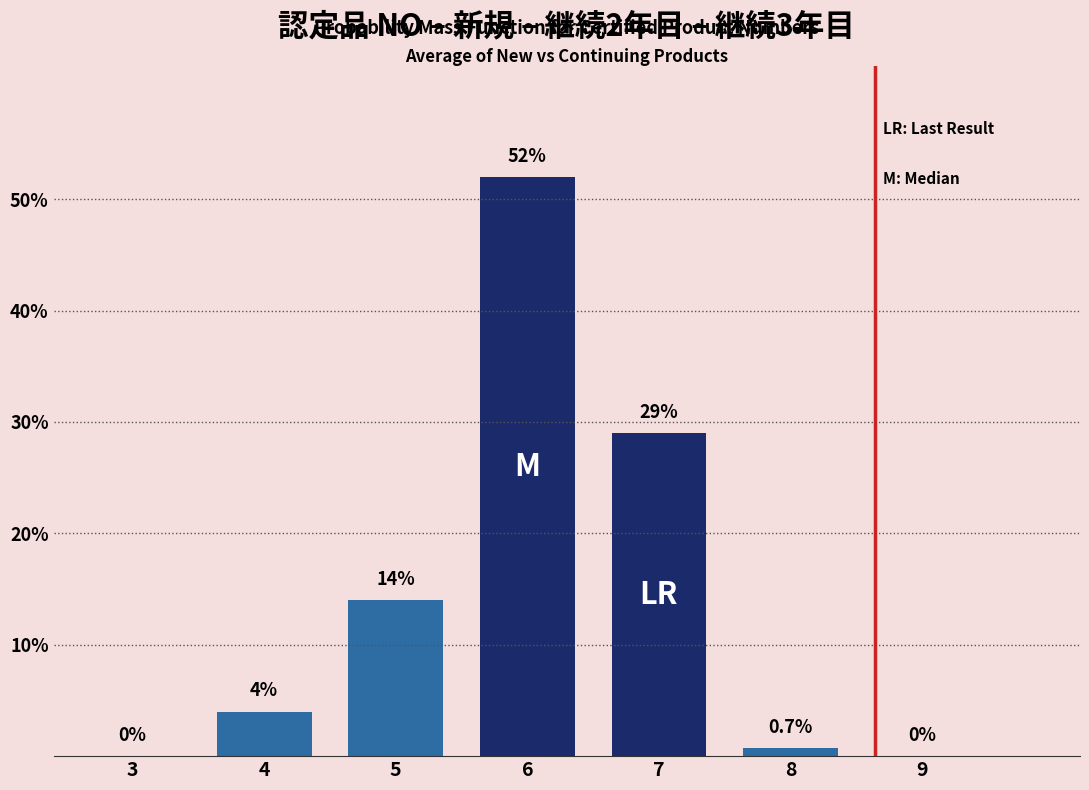

Reading left to right, what are all the values shown in this chart?

3=0.0	4=4.0	5=14.0	6=52.0	7=29.0	8=0.7	9=0.0